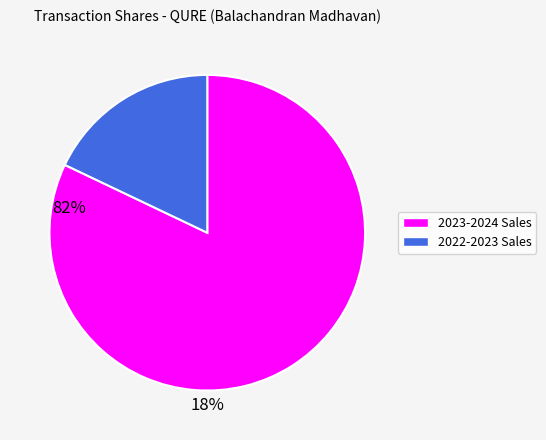

Does any single category account for the majority?

Yes